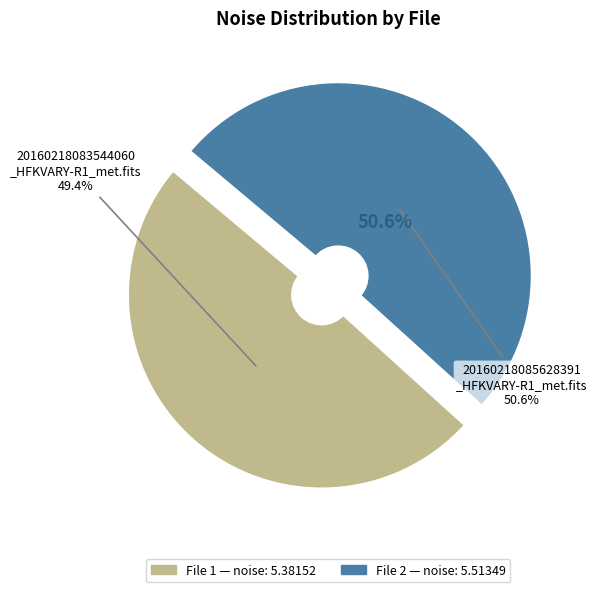

To the nearest percent, what is the difference between the largest and smallest slice percentages?

1%